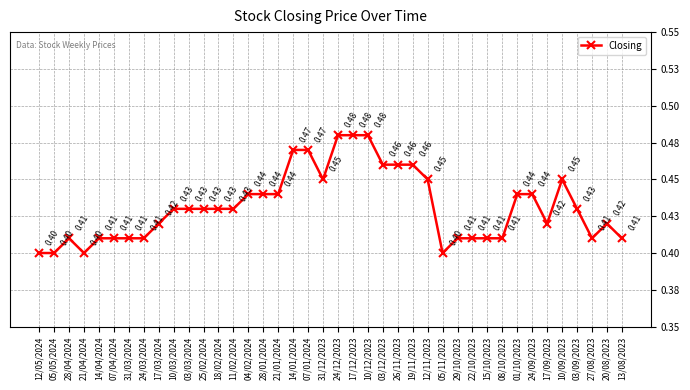

Reading left to right, extract all data points from this chart.

12/05/2024=0.4	05/05/2024=0.4	28/04/2024=0.4	21/04/2024=0.4	14/04/2024=0.4	07/04/2024=0.4	31/03/2024=0.4	24/03/2024=0.4	17/03/2024=0.4	10/03/2024=0.4	03/03/2024=0.4	25/02/2024=0.4	18/02/2024=0.4	11/02/2024=0.4	04/02/2024=0.4	28/01/2024=0.4	21/01/2024=0.4	14/01/2024=0.5	07/01/2024=0.5	31/12/2023=0.5	24/12/2023=0.5	17/12/2023=0.5	10/12/2023=0.5	03/12/2023=0.5	26/11/2023=0.5	19/11/2023=0.5	12/11/2023=0.5	05/11/2023=0.4	29/10/2023=0.4	22/10/2023=0.4	15/10/2023=0.4	08/10/2023=0.4	01/10/2023=0.4	24/09/2023=0.4	17/09/2023=0.4	10/09/2023=0.5	03/09/2023=0.4	27/08/2023=0.4	20/08/2023=0.4	13/08/2023=0.4